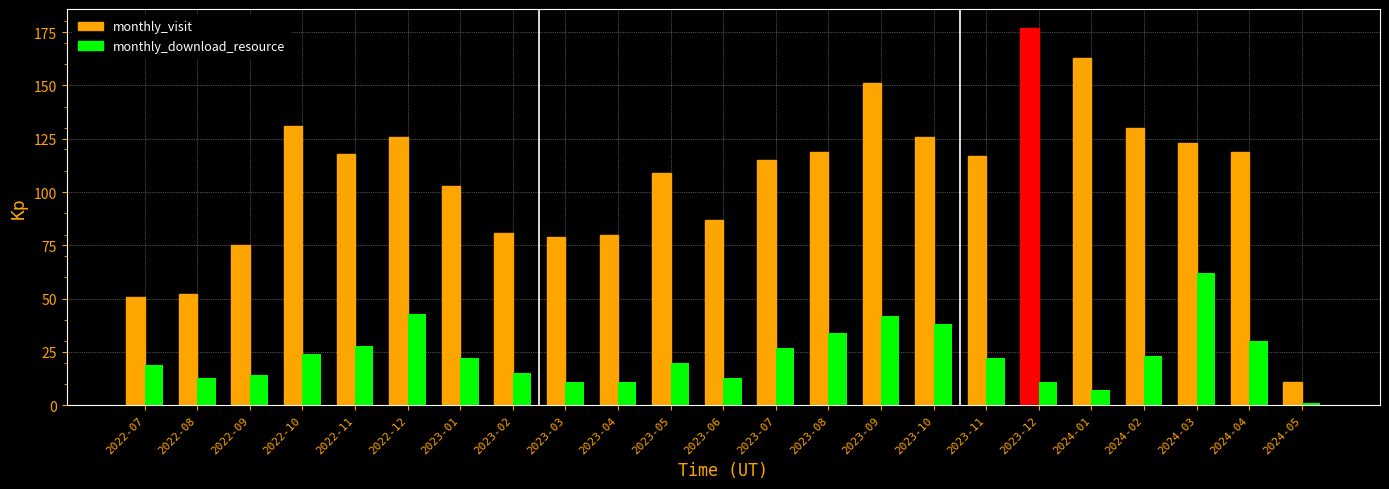

Does the chart contain any negative values?

No